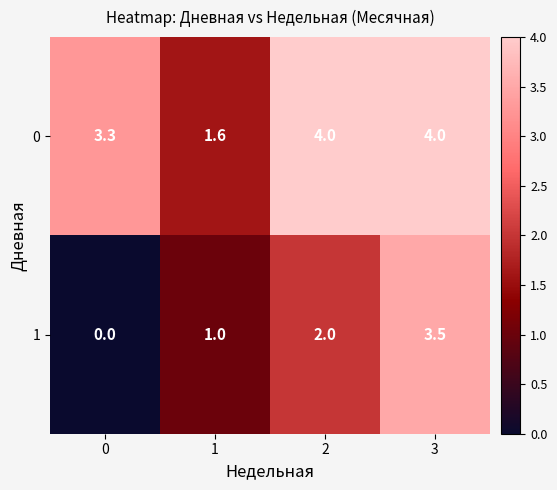

How many distinct data groups are displayed?

2